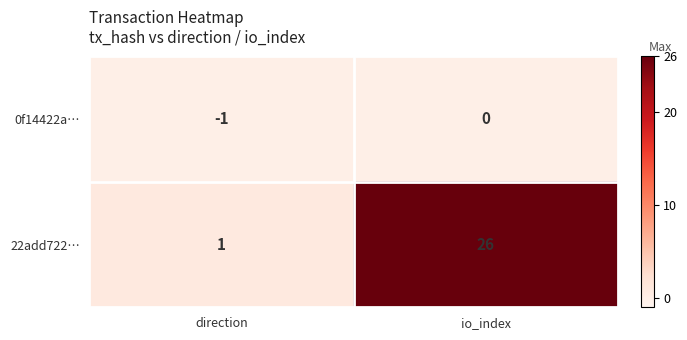

At how many categories does at least one series exceed 16?

1